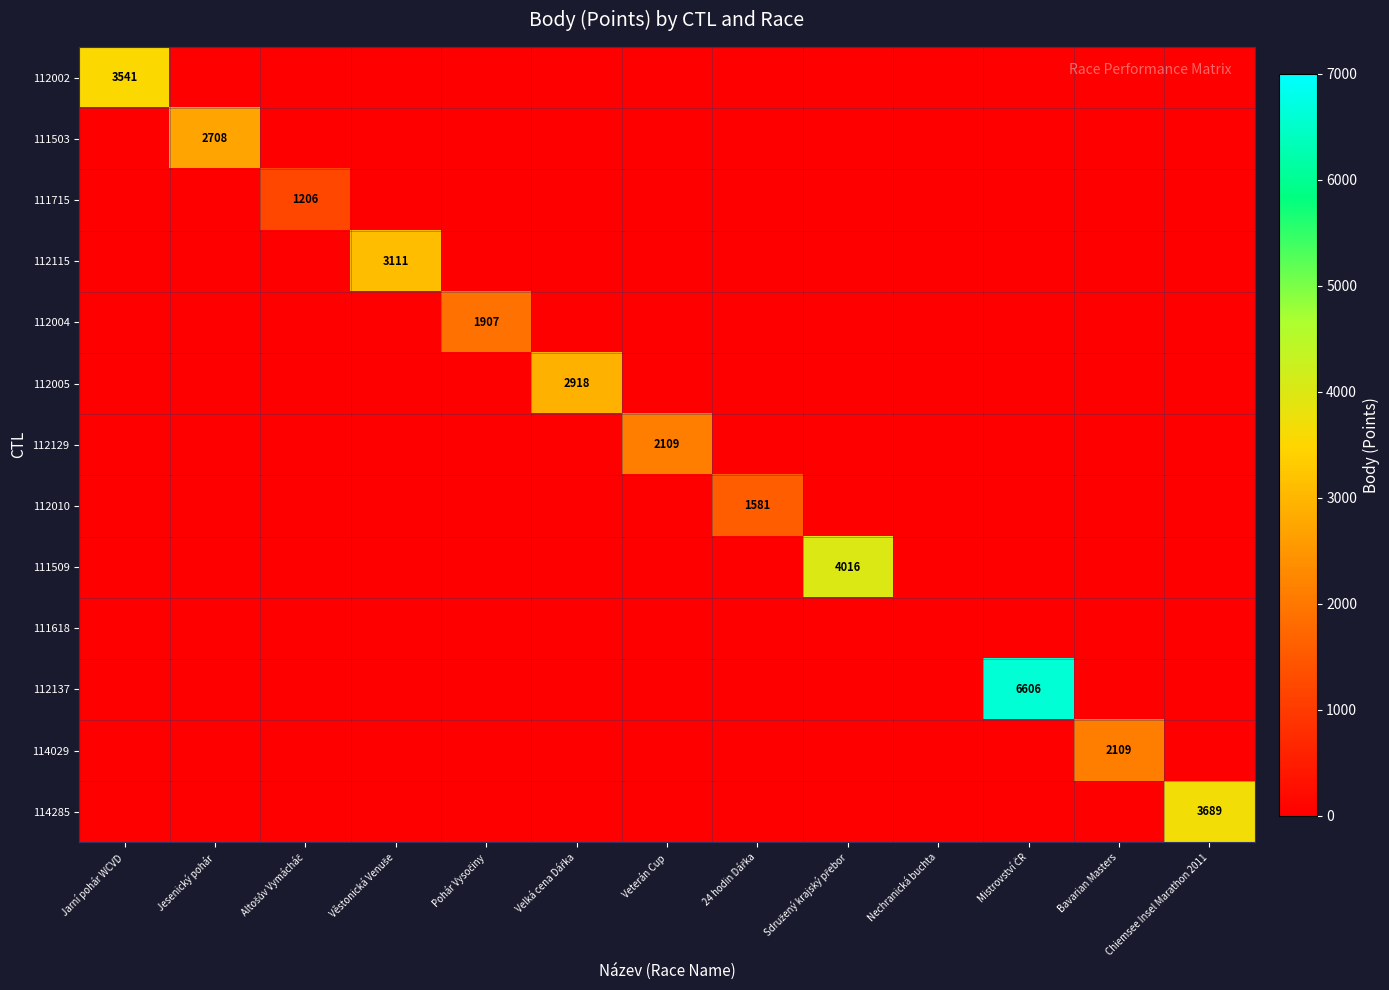

How many distinct data groups are displayed?

13